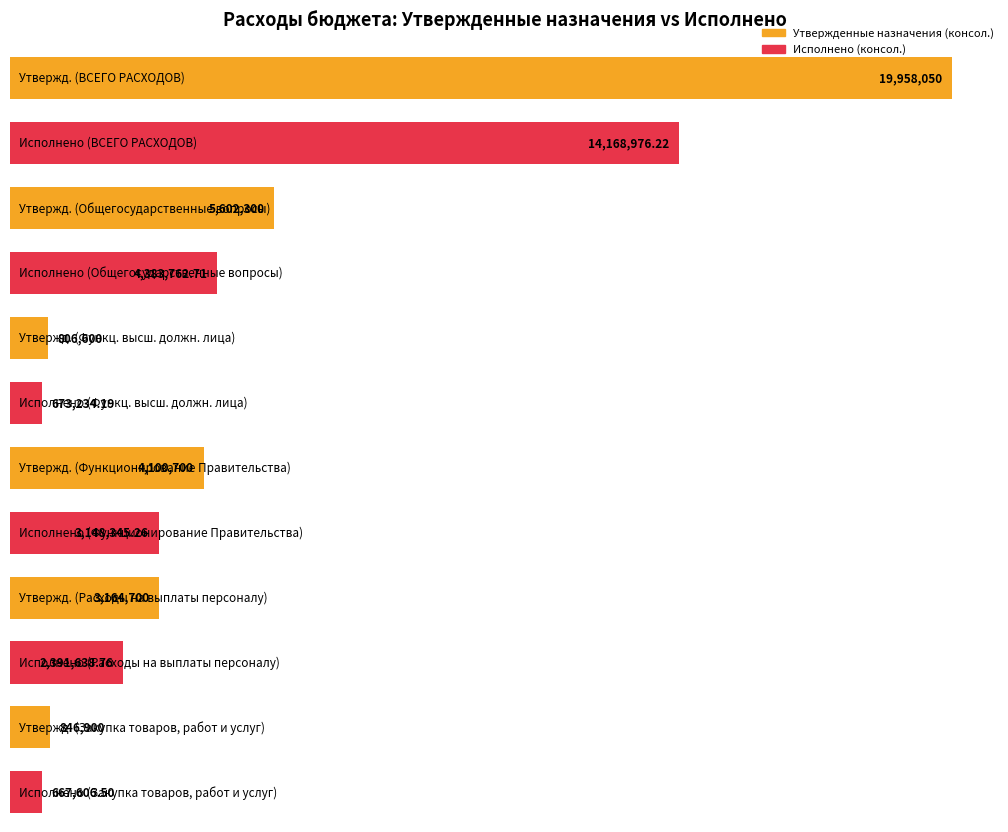

The Утвержденные назначения (консол.) series shows 4100700.0 at Функционирование Правительства. True or false?

True